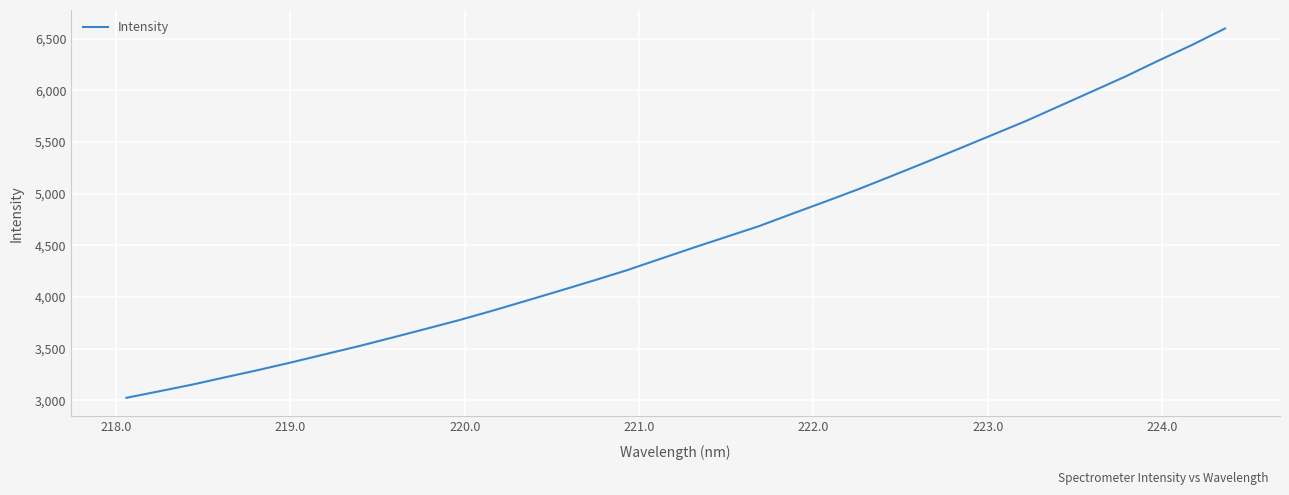

True or false: there are more than 0 points higher than both neighbors.

False